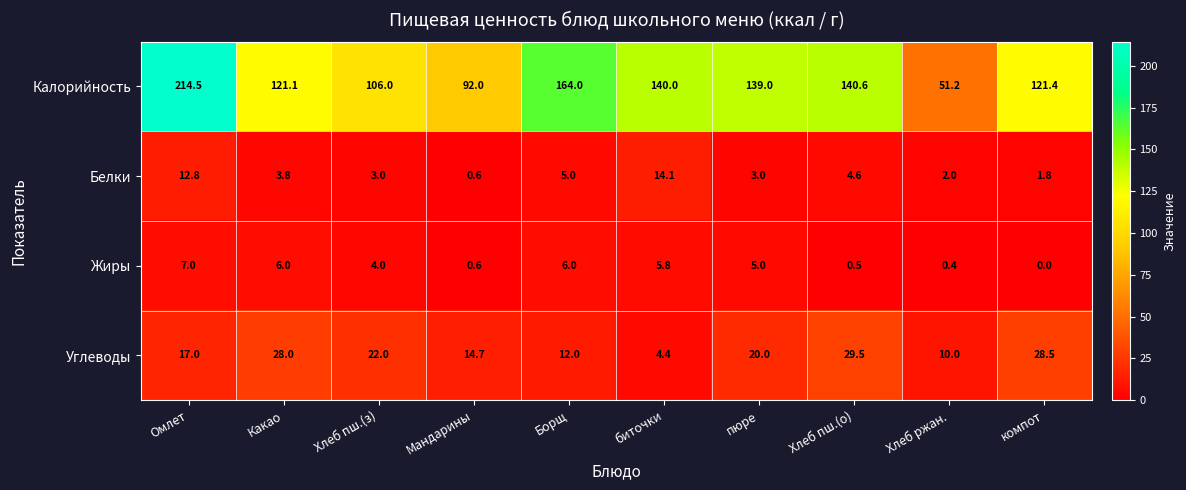

Read the Белки value at Мандарины.

0.6